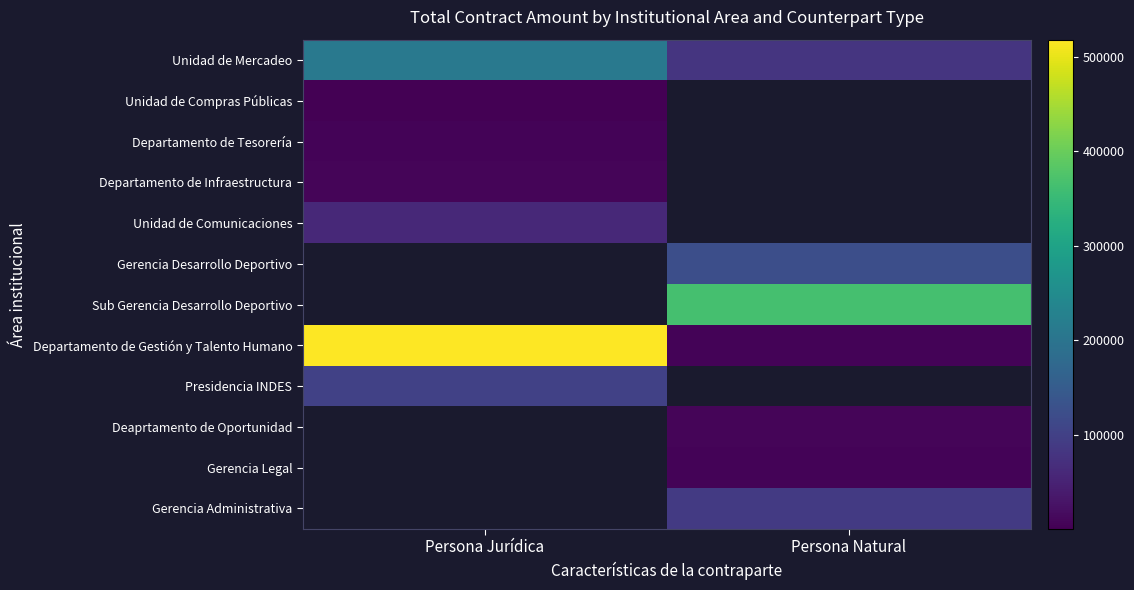

Which has a higher value, Persona Jurídica or Persona Natural?

Persona Jurídica